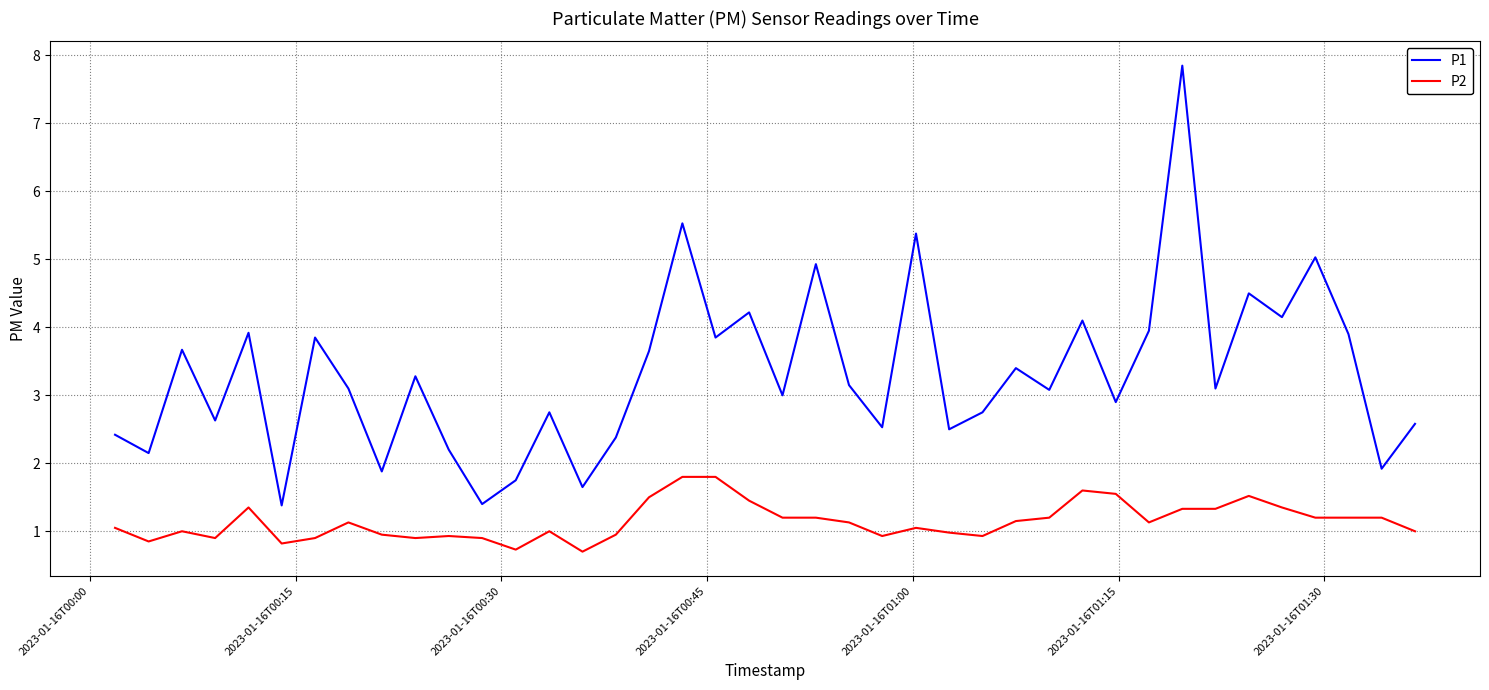

Which series has the widest spread of values?

P1